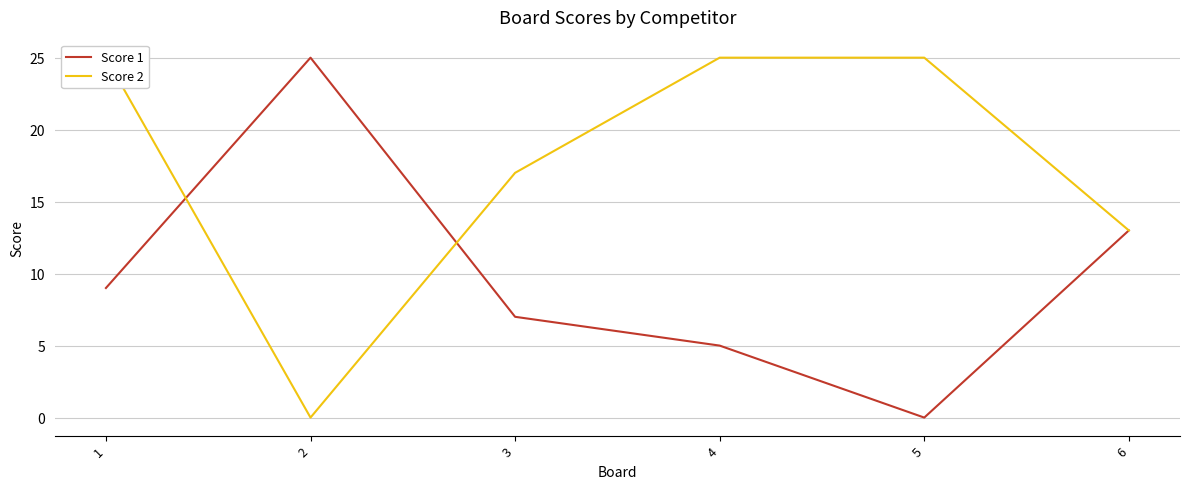

Rank the series by their maximum value, from highest to lowest.

Score 1, Score 2